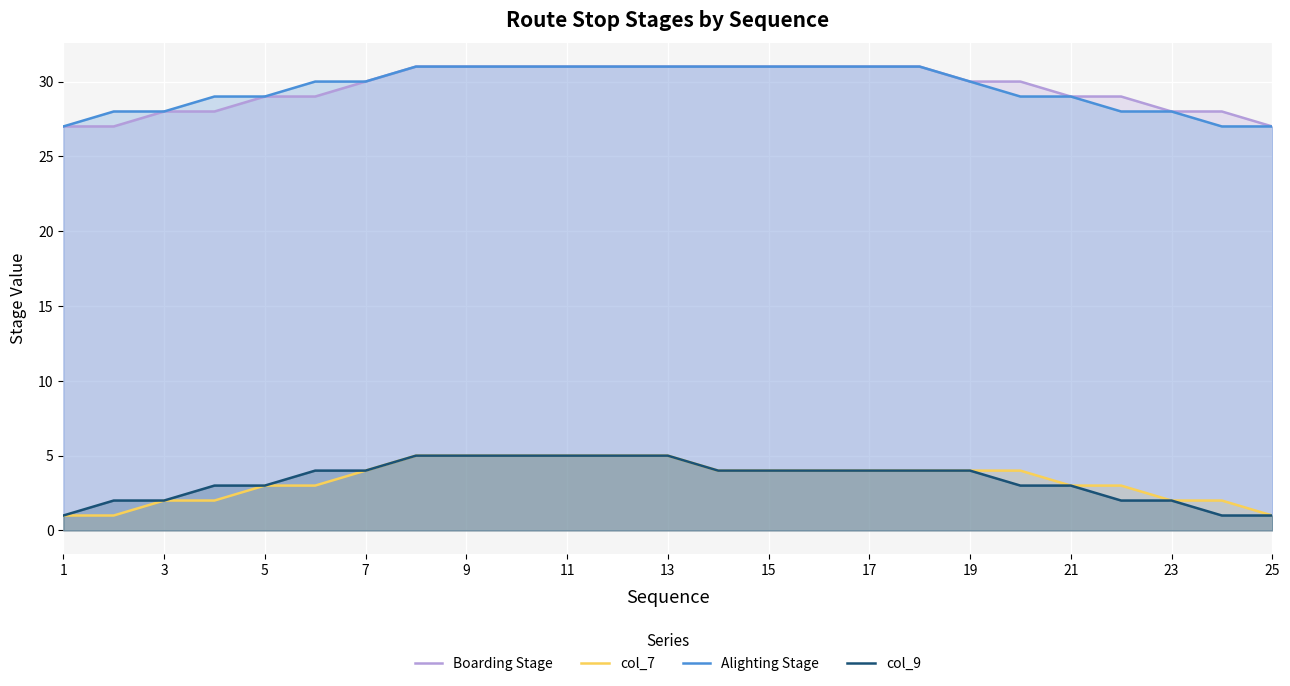

What is the greatest value displayed?

31